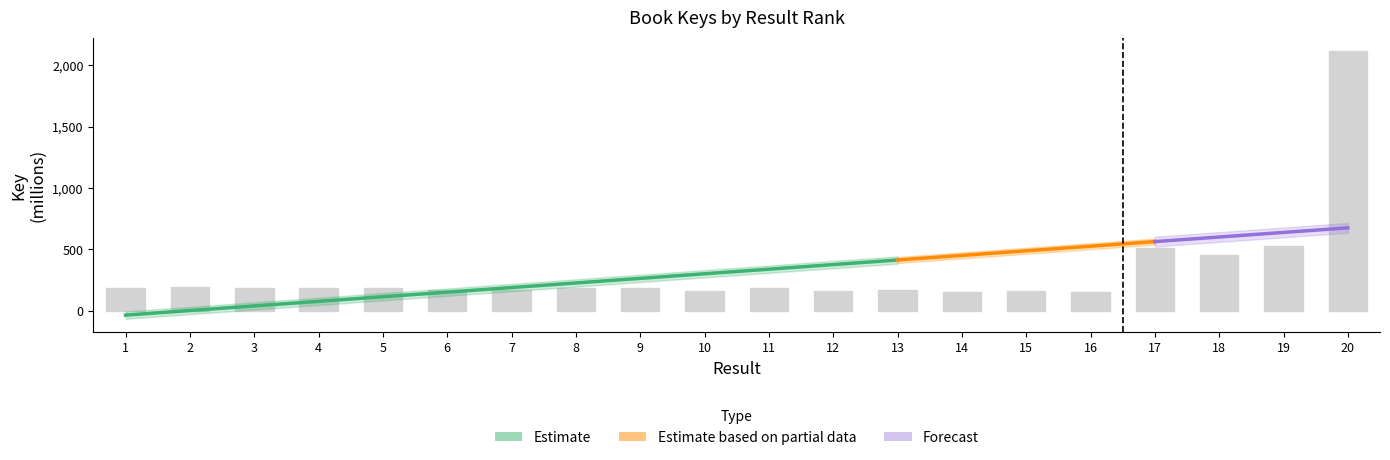

Reading left to right, what are all the values shown in this chart?

187.1	195.8	182.5	184.1	186.8	170.5	169.5	186.7	186.8	156.9	186.7	159.8	167.6	148.0	159.8	150.6	506.9	456.6	526.8	2117.6